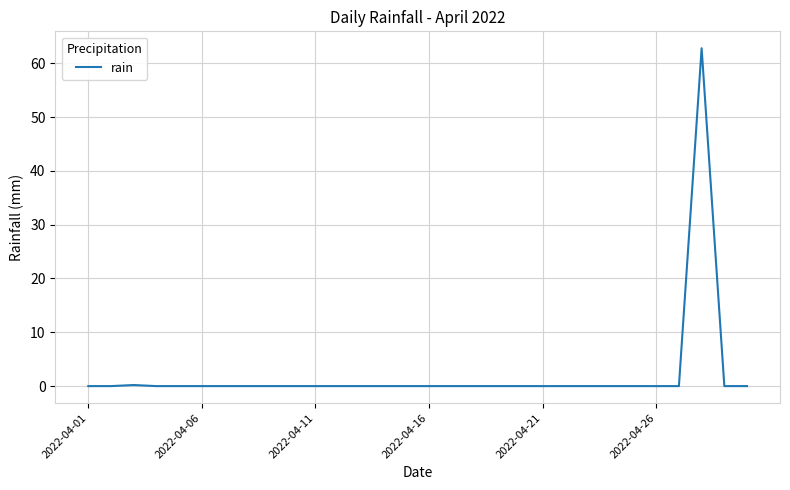

How many lines are shown in the chart?

1